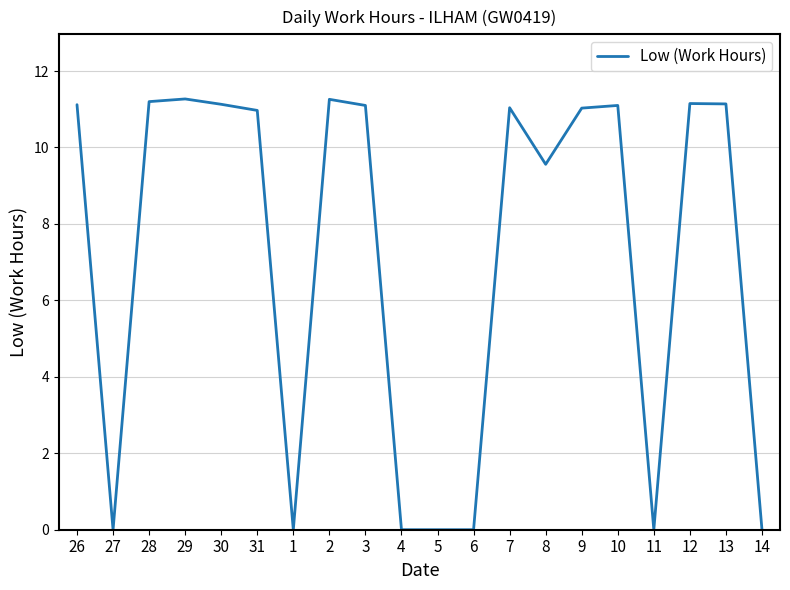

True or false: the data shows 4.2 at 2.

False